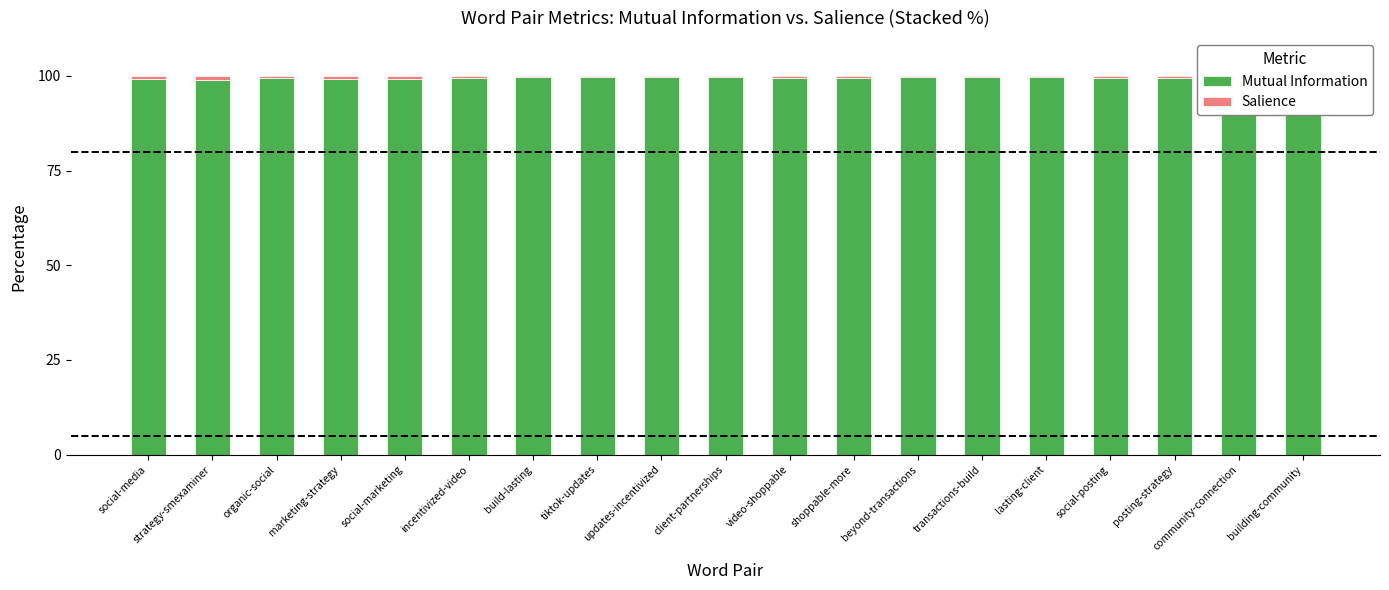

At which label does Mutual Information reach its minimum?

strategy-smexaminer